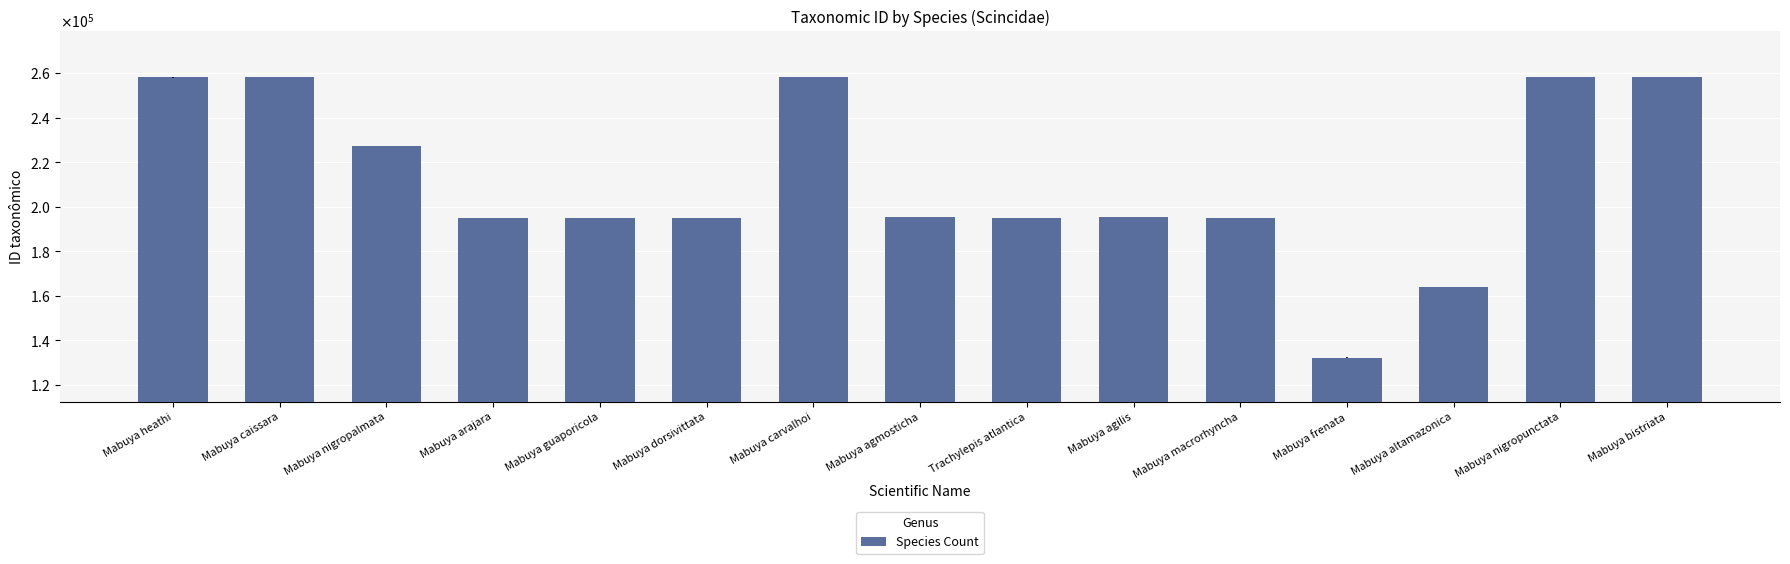

List the labels in order of value, smallest first.

Mabuya frenata, Mabuya altamazonica, Mabuya dorsivittata, Mabuya guaporicola, Mabuya macrorhyncha, Trachylepis atlantica, Mabuya arajara, Mabuya agilis, Mabuya agmosticha, Mabuya nigropalmata, Mabuya heathi, Mabuya carvalhoi, Mabuya bistriata, Mabuya caissara, Mabuya nigropunctata